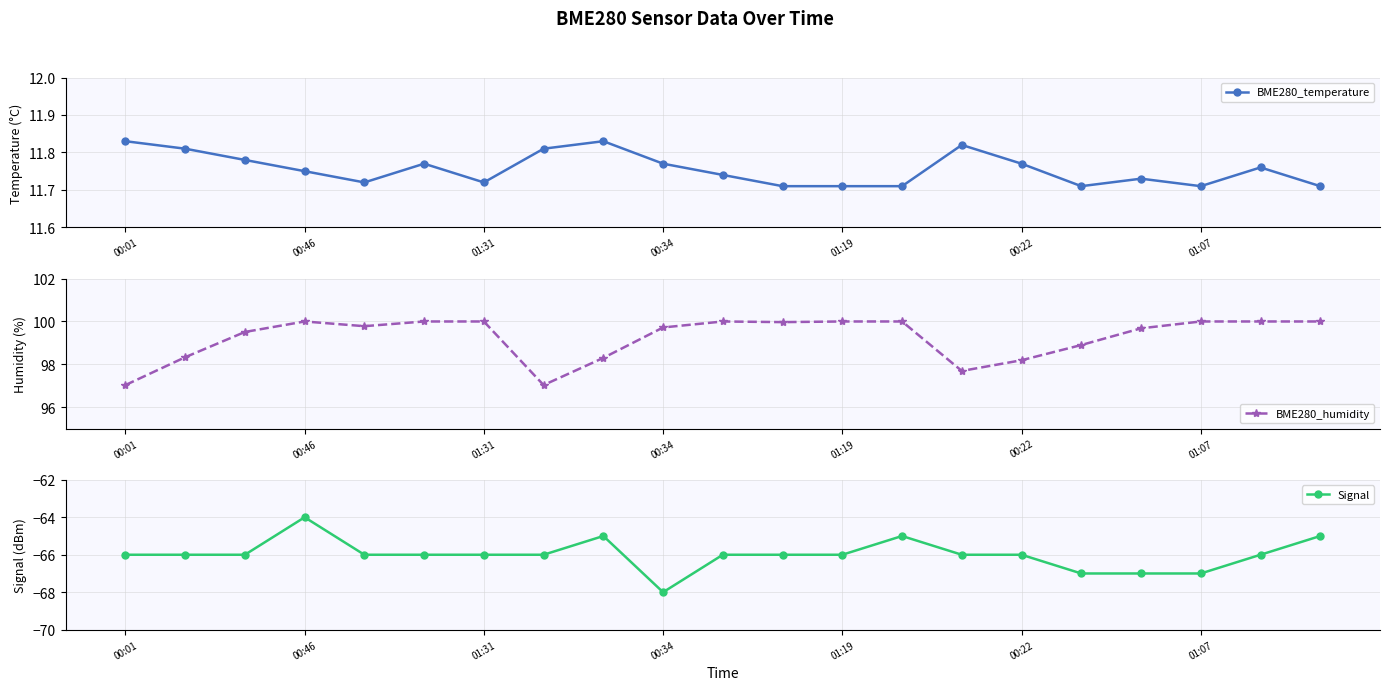

The BME280_humidity series shows 100.0 at 00:46. True or false?

True